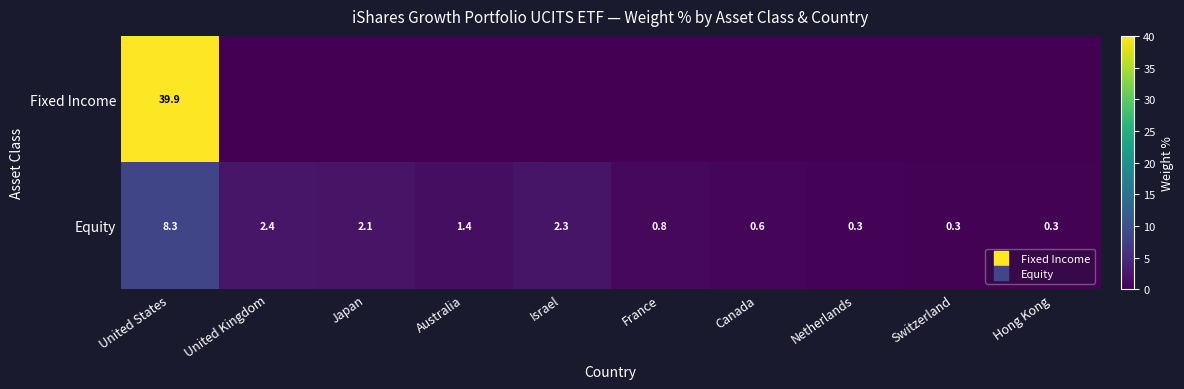

What is the difference between the maximum and minimum values in the Equity series?

8.0